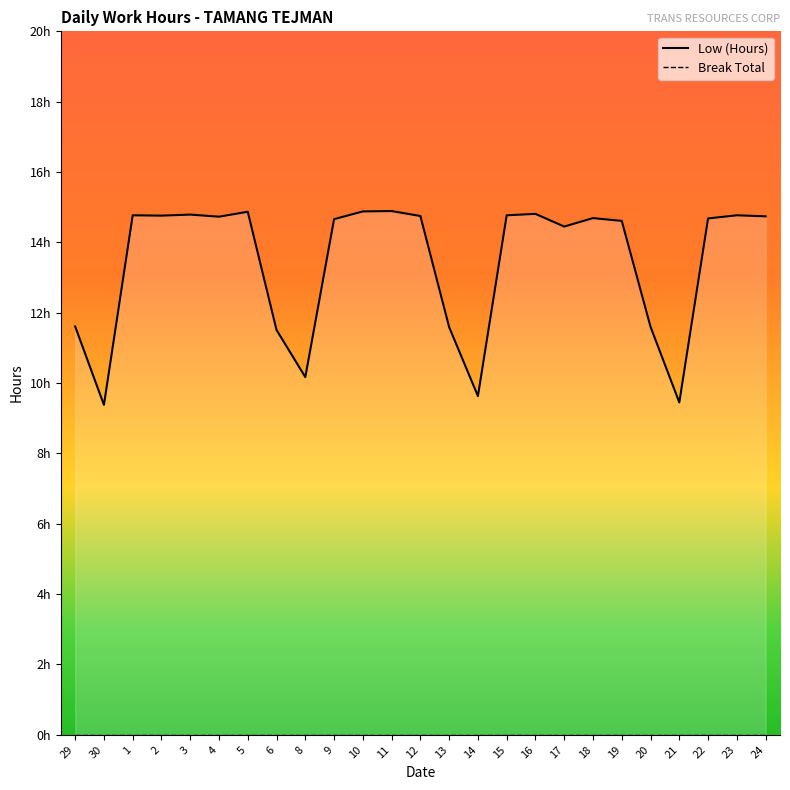

Count the number of values greater than 14.

17